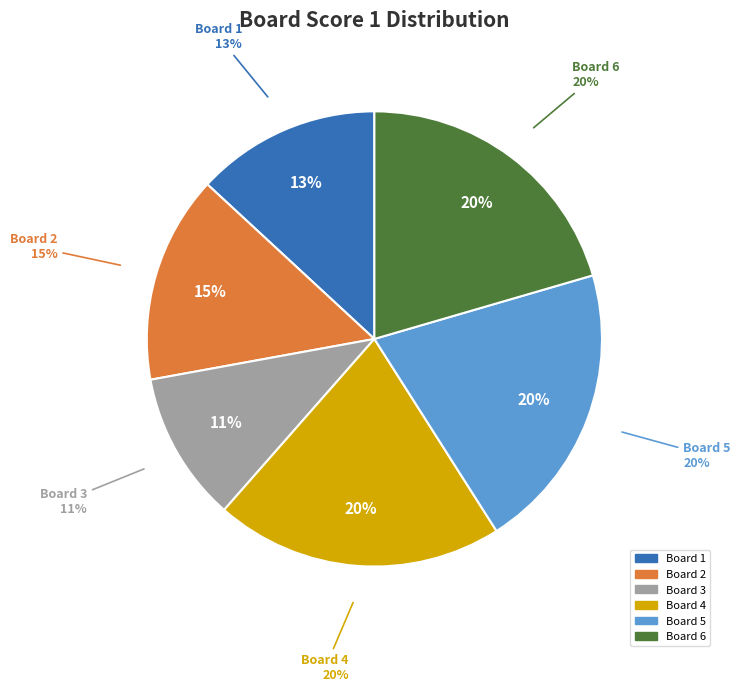

Is the sum of Board 1 and Board 6 greater than half?

No